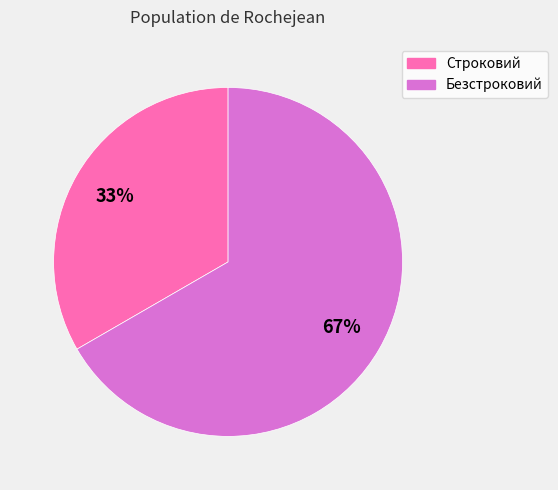

What is the majority slice?

Безстроковий